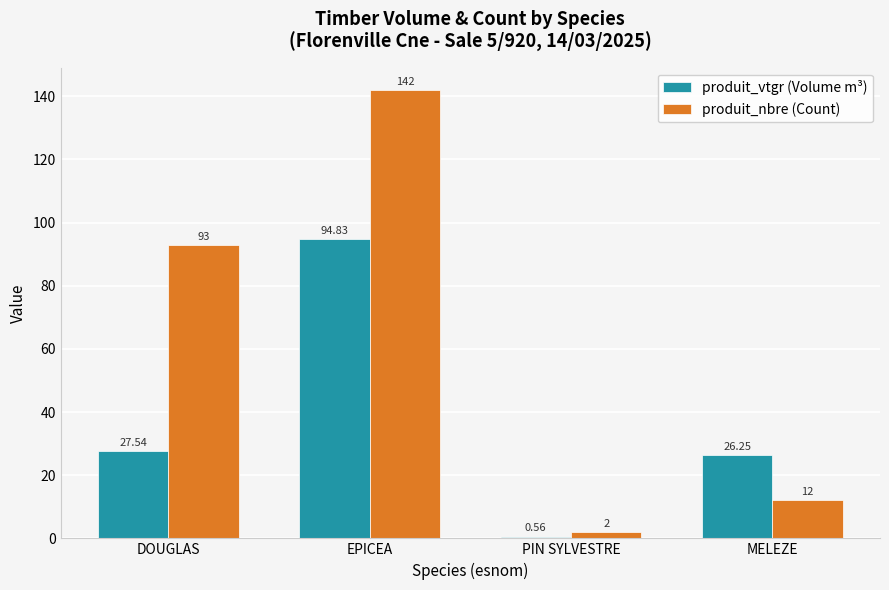

What value does the produit_nbre (Count) series have at DOUGLAS?

93.0